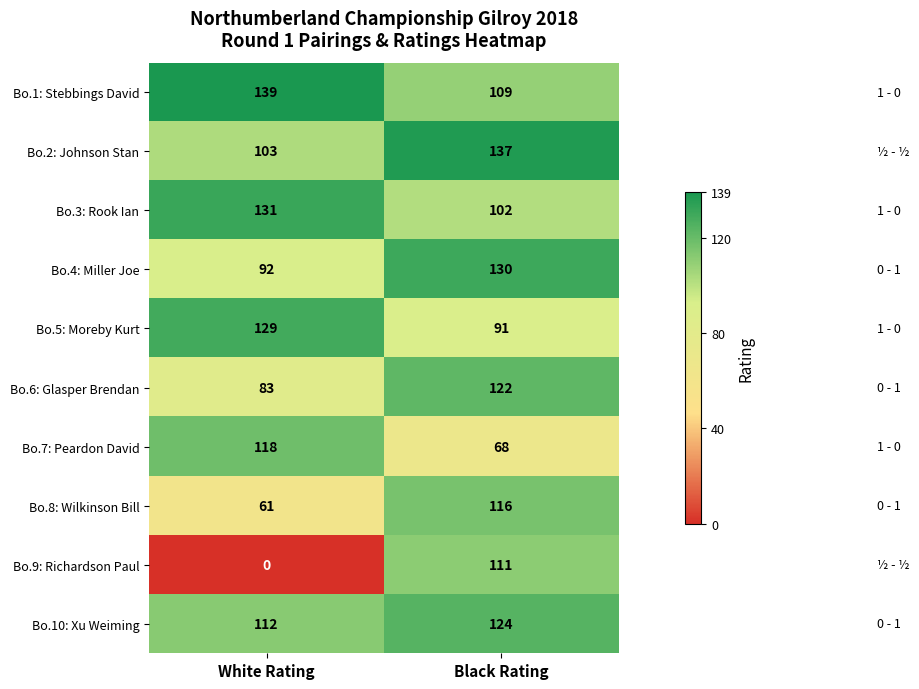

What is the sum of all Bo.3: Rook Ian values?

233